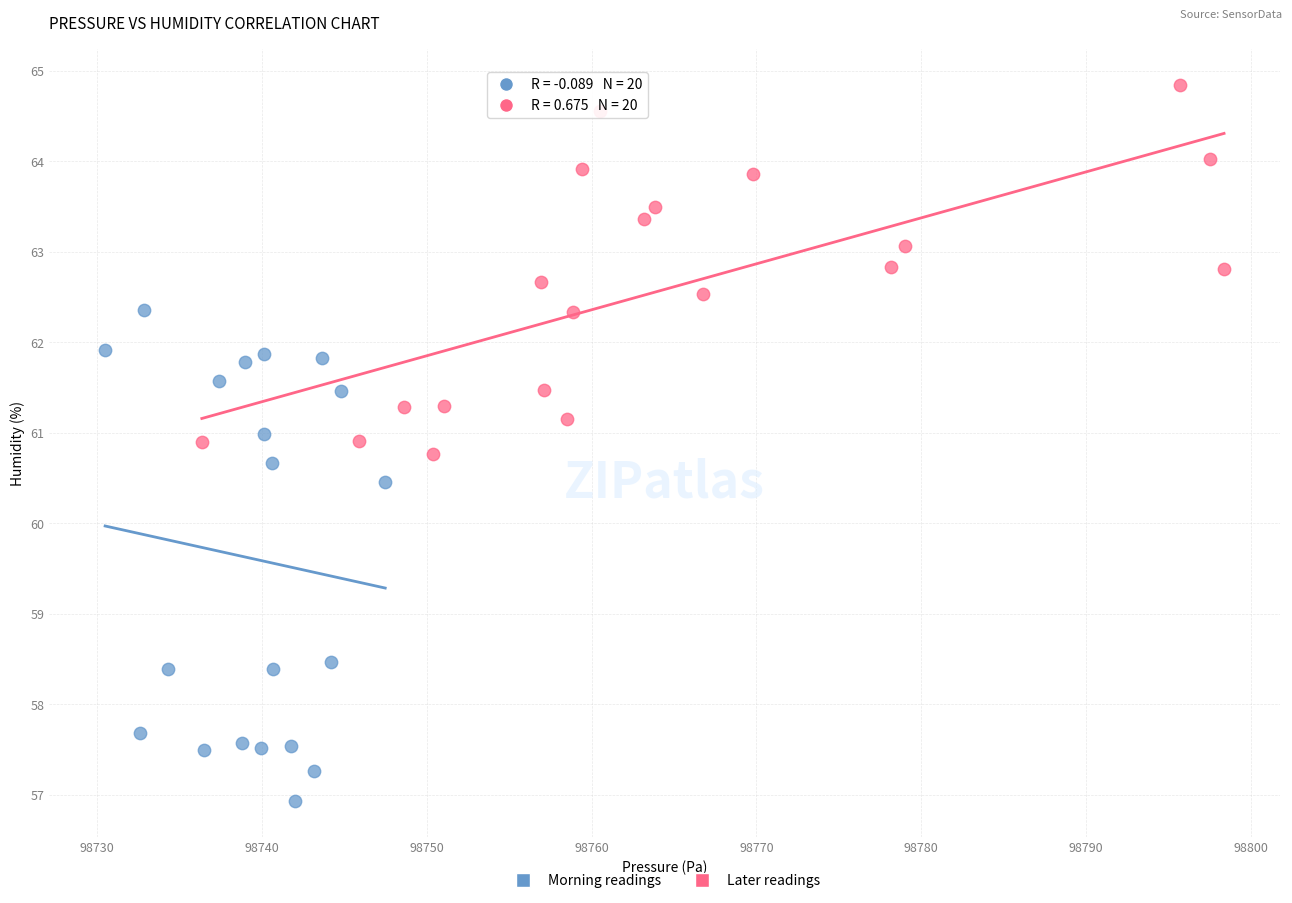

Which series has the widest spread of Y values?

Morning readings